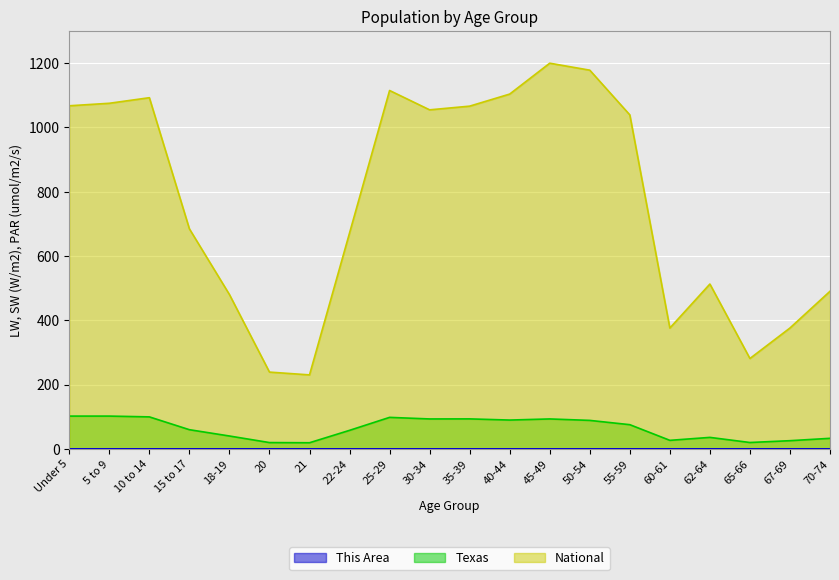

At which label does National first exceed 1039?

Under 5